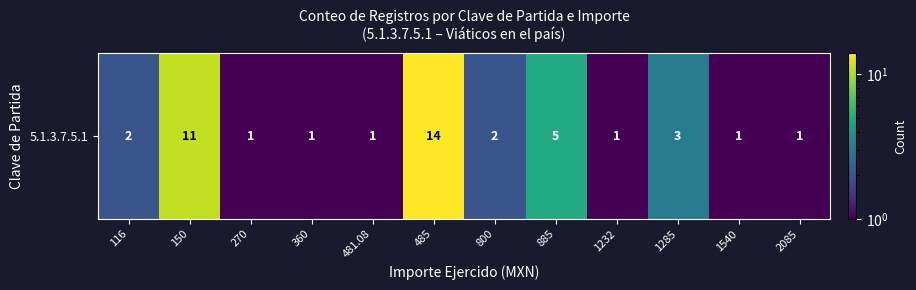

Approximately how many times larger is the value at 1540 compared to 1232?

1.0